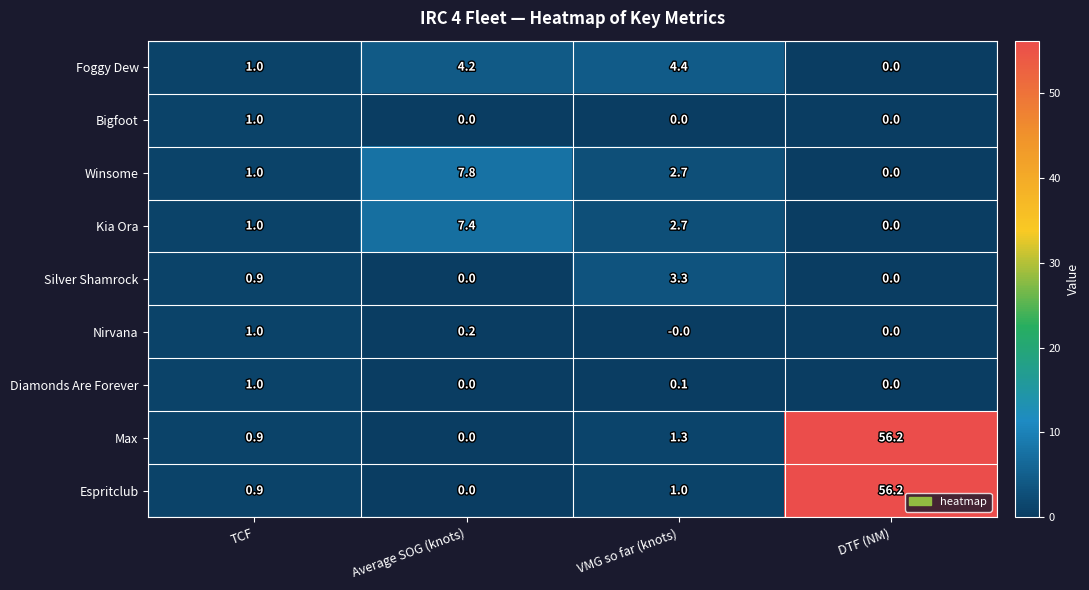

List the labels in order of Winsome value, smallest first.

DTF (NM), TCF, VMG so far (knots), Average SOG (knots)